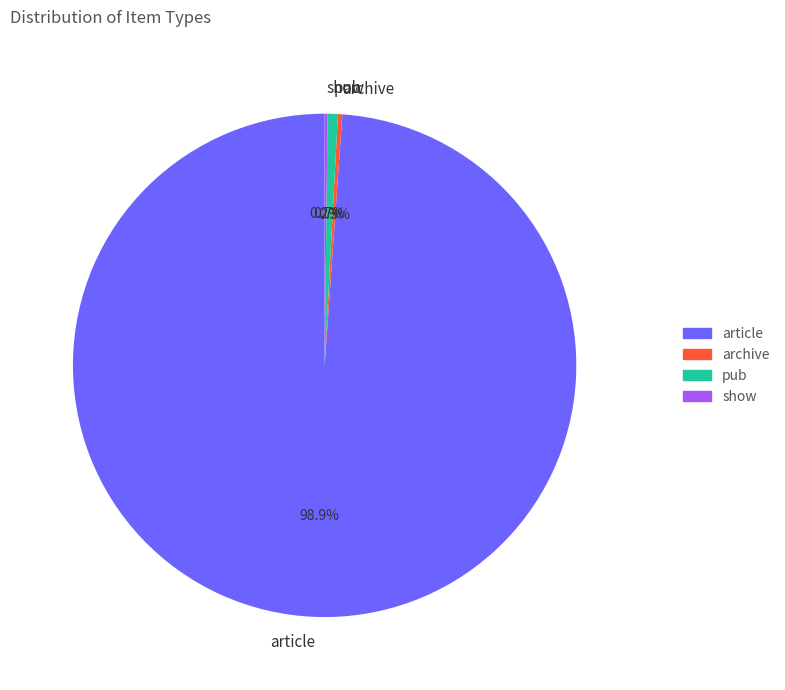

Which slice is the largest?

article